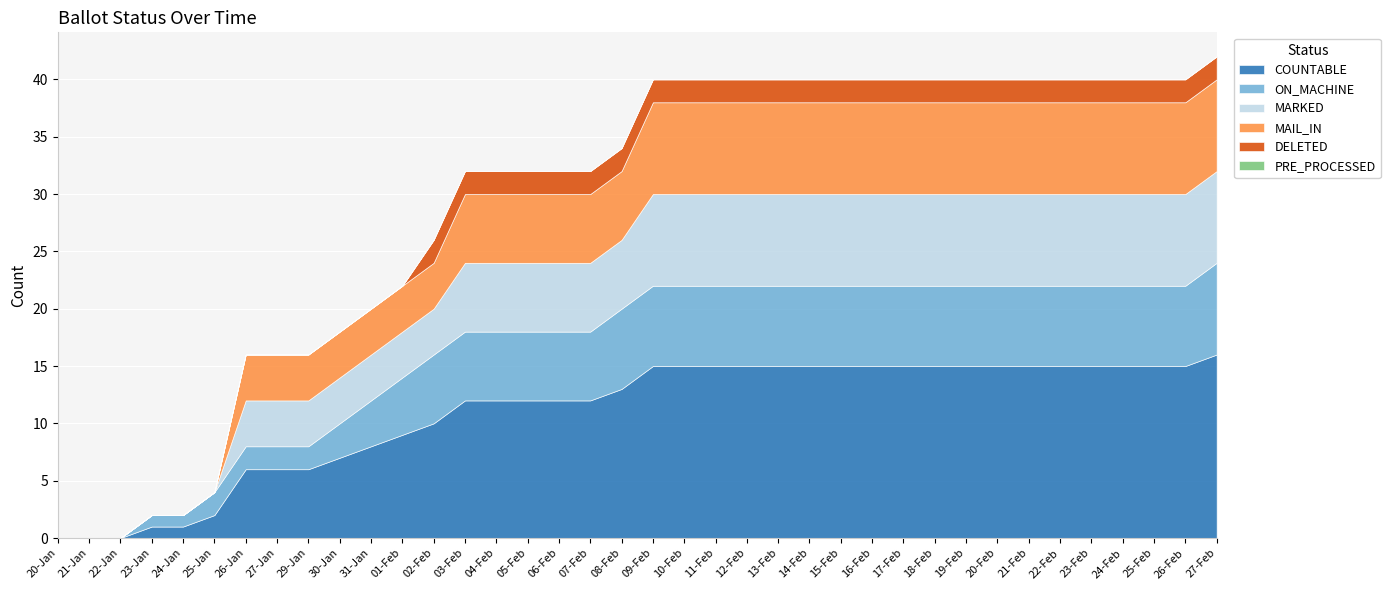

What is the label of the 6th point from the left?

25-Jan